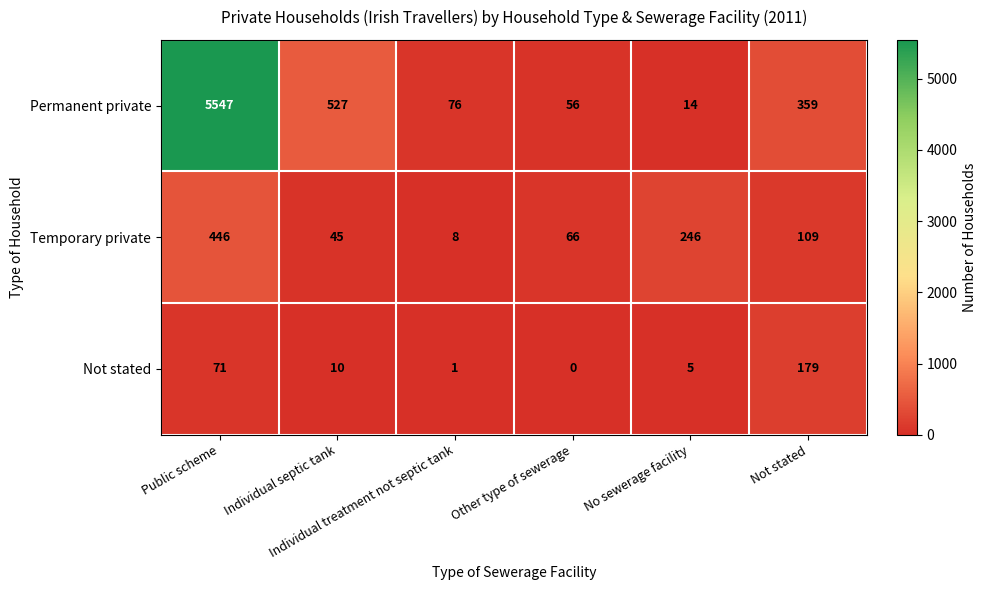

Which category has the highest value across all series?

Public scheme